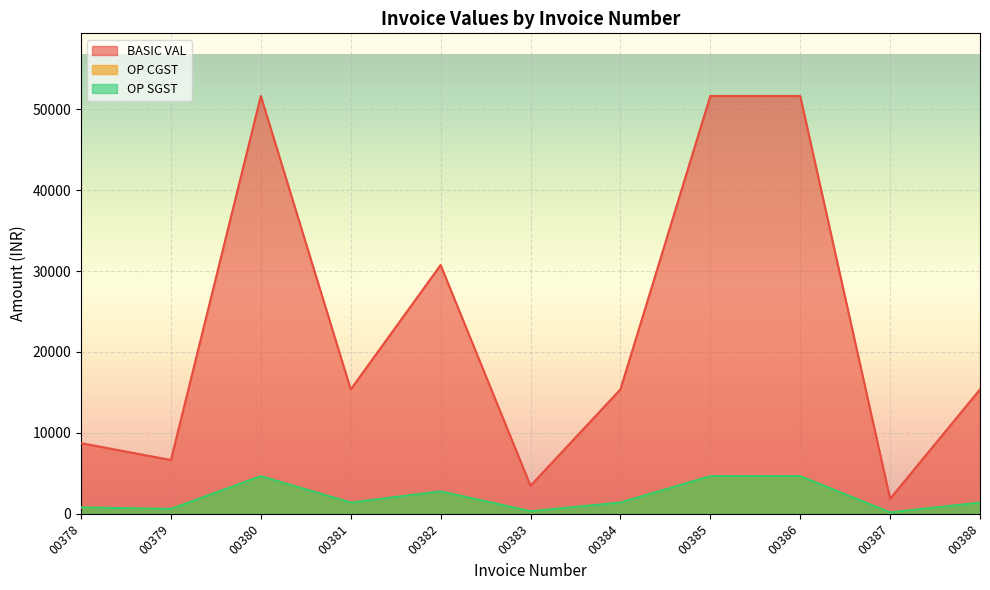

Which series has the largest range (max minus min)?

BASIC VAL